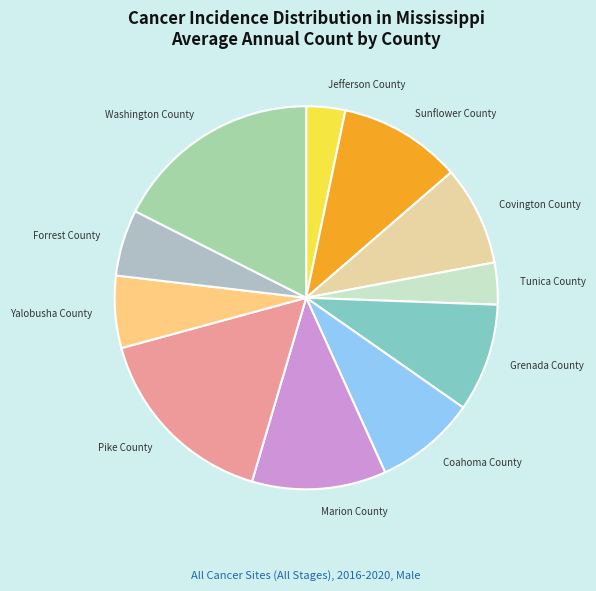

Between Marion County and Coahoma County, which is larger?

Marion County